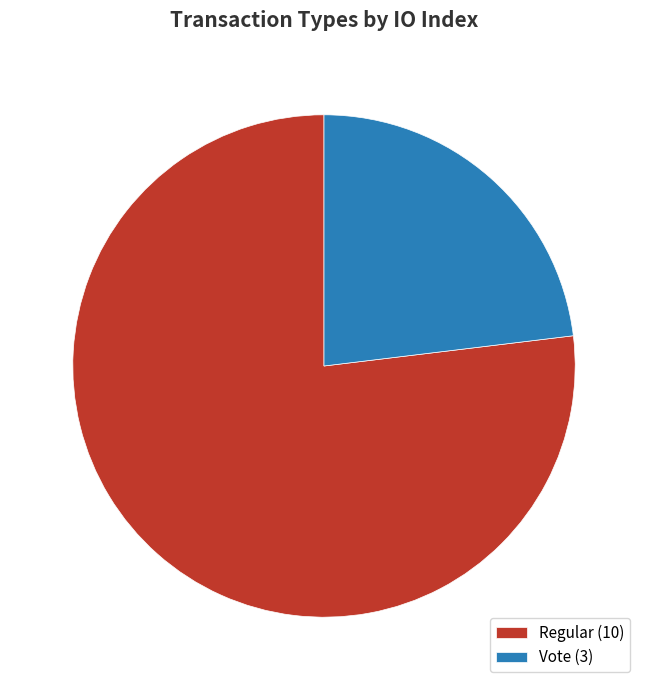

The Regular slice represents 66% of the pie. True or false?

False